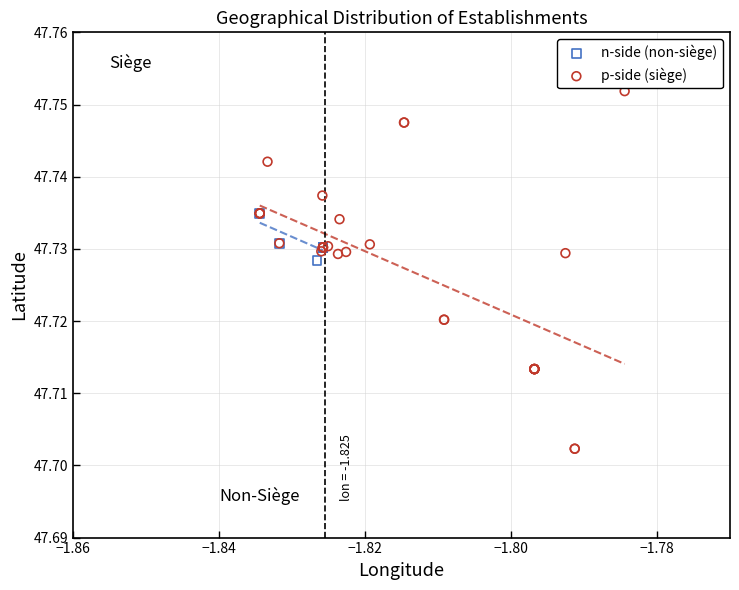

Which series has the largest Y range (max minus min)?

p-side (siège)